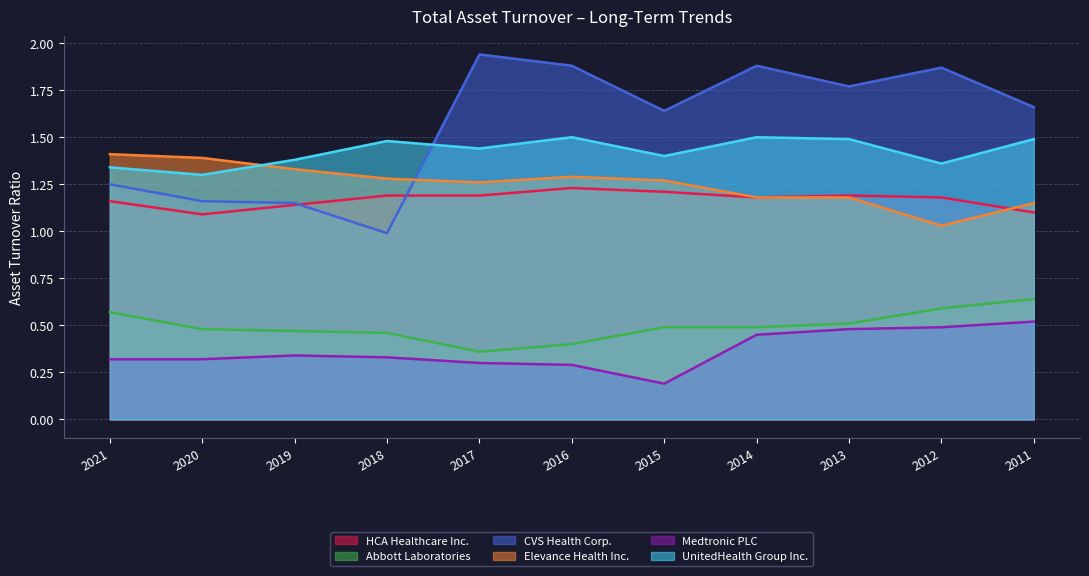

The CVS Health Corp. series shows 1.9 at 2017. True or false?

True